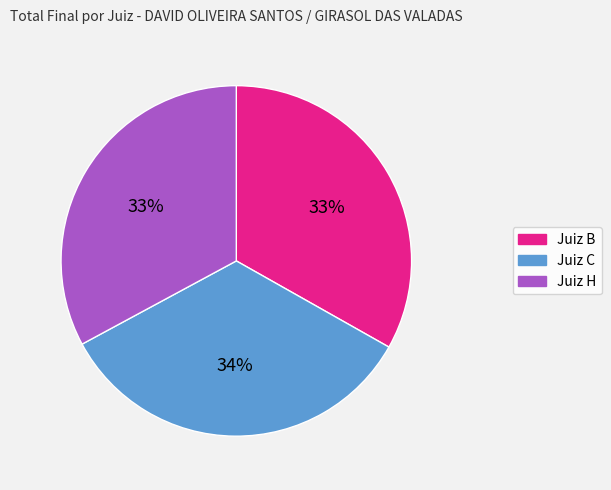

Does Juiz C represent more than half of the total?

No